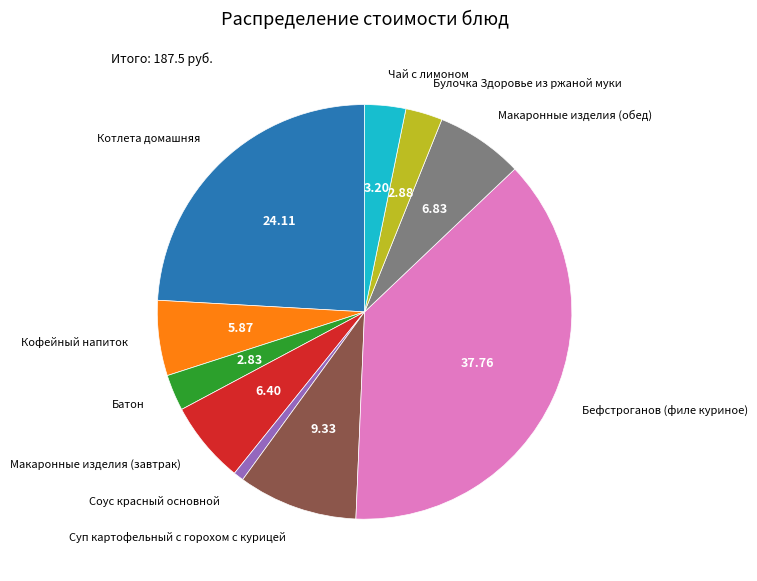

Which category has the biggest portion of the pie?

Бефстроганов (филе куриное)